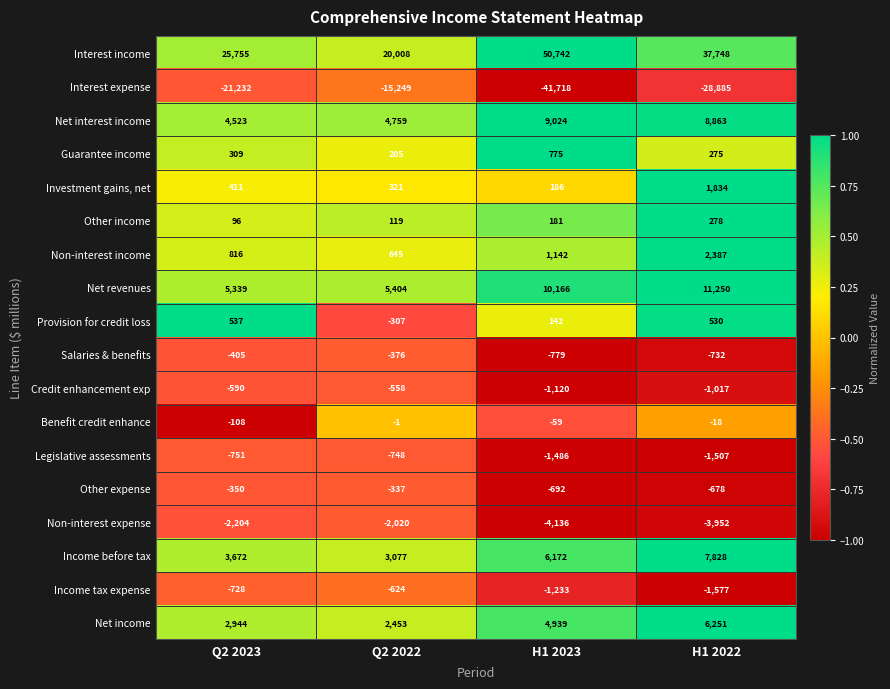

The Provision for credit loss series shows 142 at H1 2023. True or false?

True